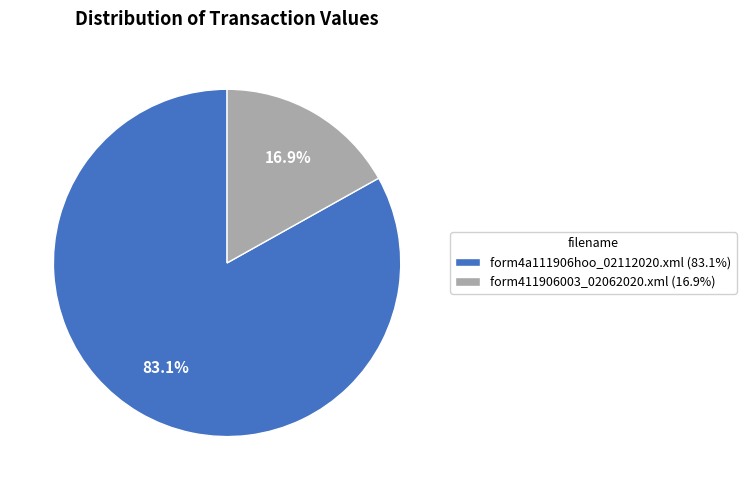

Combined, what portion of the pie is form4a111906hoo_02112020.xml and form411906003_02062020.xml?

100.0%